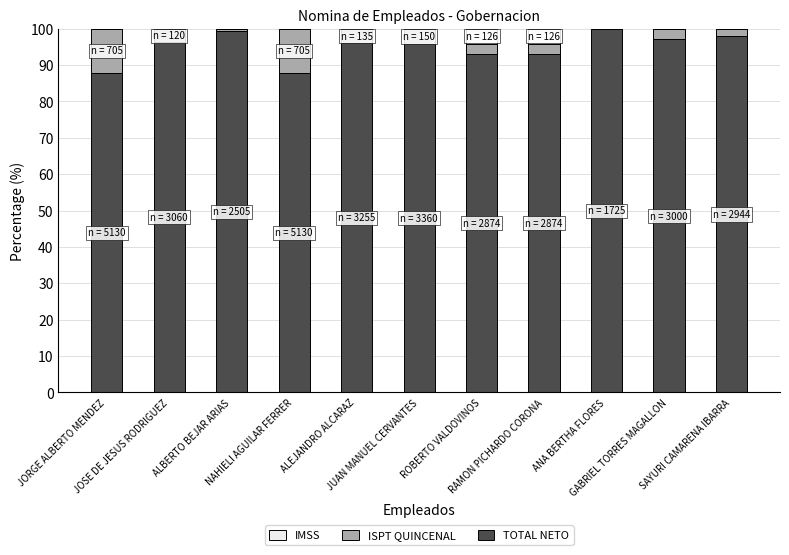

What is the sum of all TOTAL NETO values?

1044.2